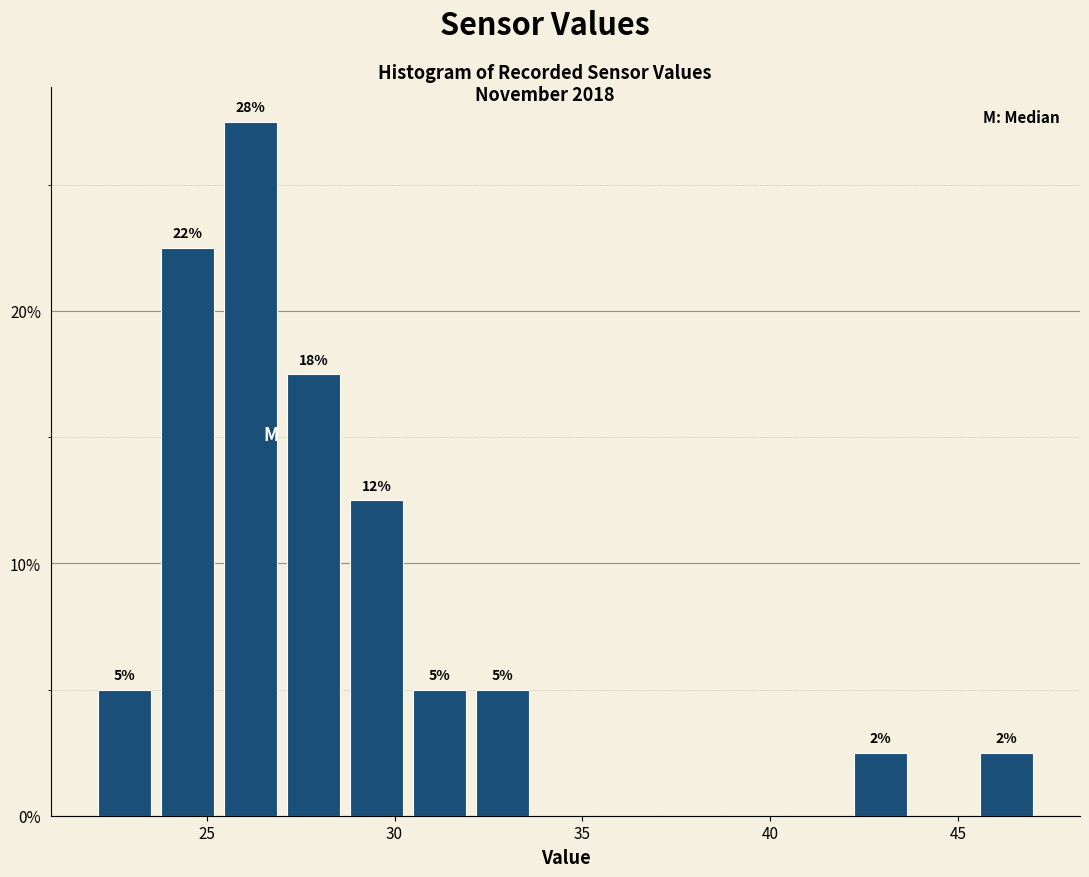

Around what value on the x-axis is the tallest bar? Give the approximate position of its centre, as read against the axis.

26.0